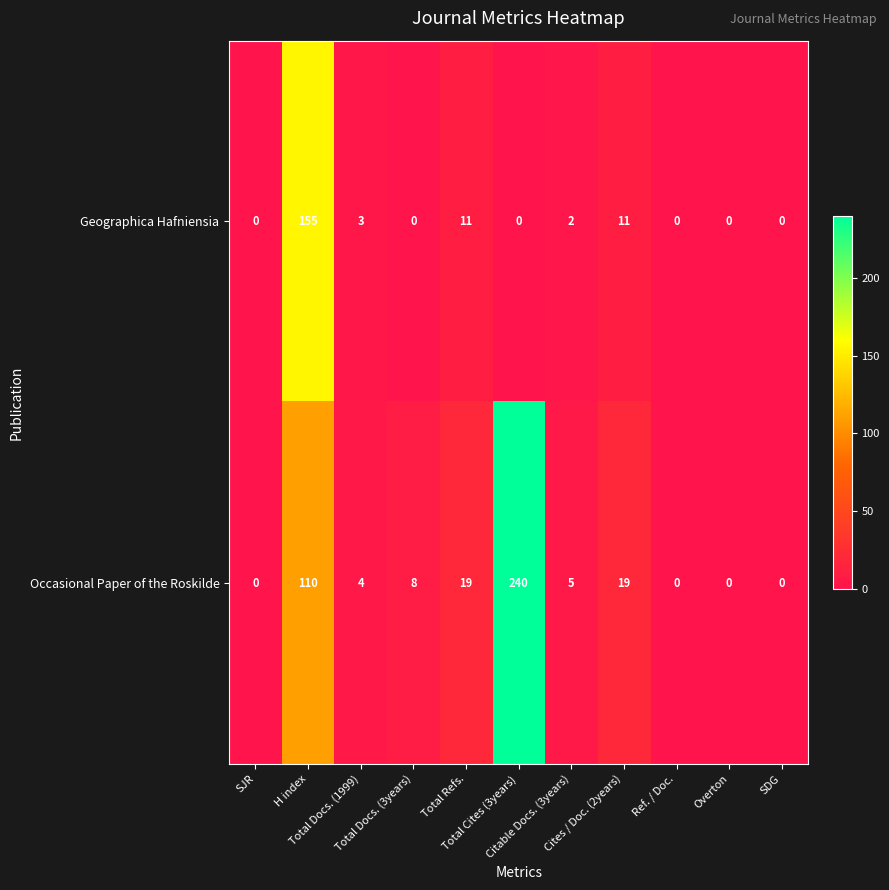

Which series has the widest spread of values?

Occasional Paper of the Roskilde